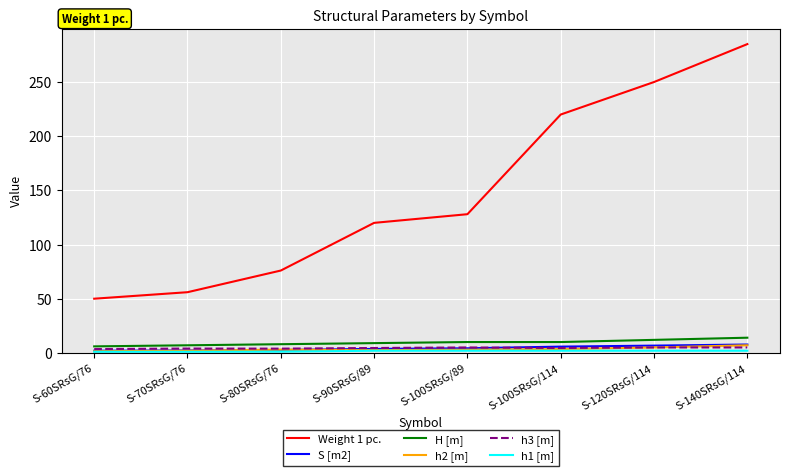

Which category has the lowest value in the Weight 1 pc. series?

S-60SRsG/76